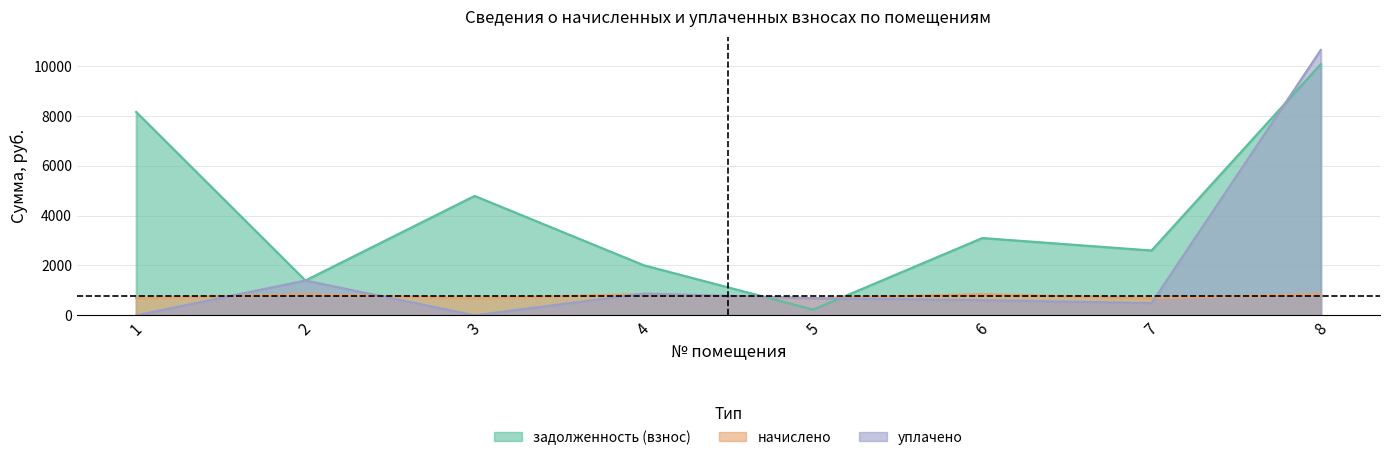

Reading right to left, list all the values displayed in this chart.

задолженность (взнос): 10080.0	2601.1	3101.4	229.5	2008.2	4791.1	1397.3	8160.0
начислено: 850.5	688.5	850.5	688.5	850.5	688.5	850.5	688.5
уплачено: 10647.0	492.4	609.2	688.5	873.5	0.0	1397.3	0.0